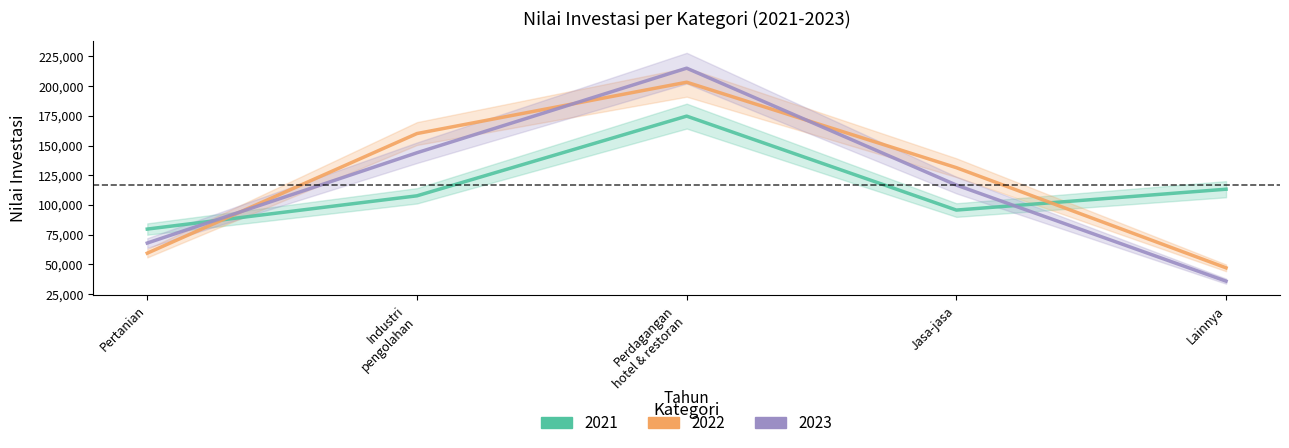

Does the chart display data point markers on the line(s)?

No